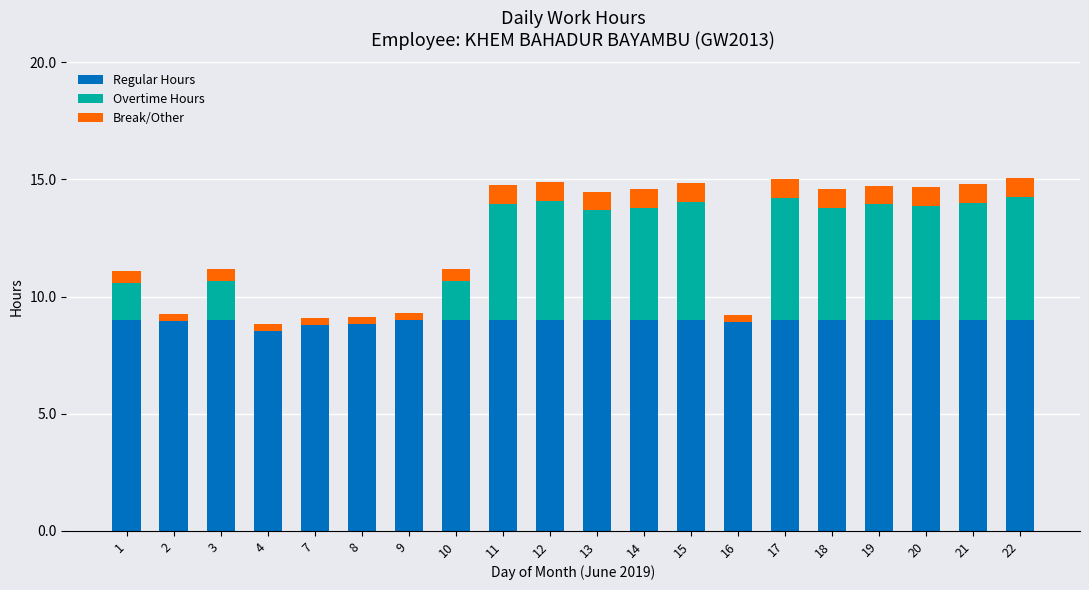

What is the highest value of the Regular Hours series?

9.0